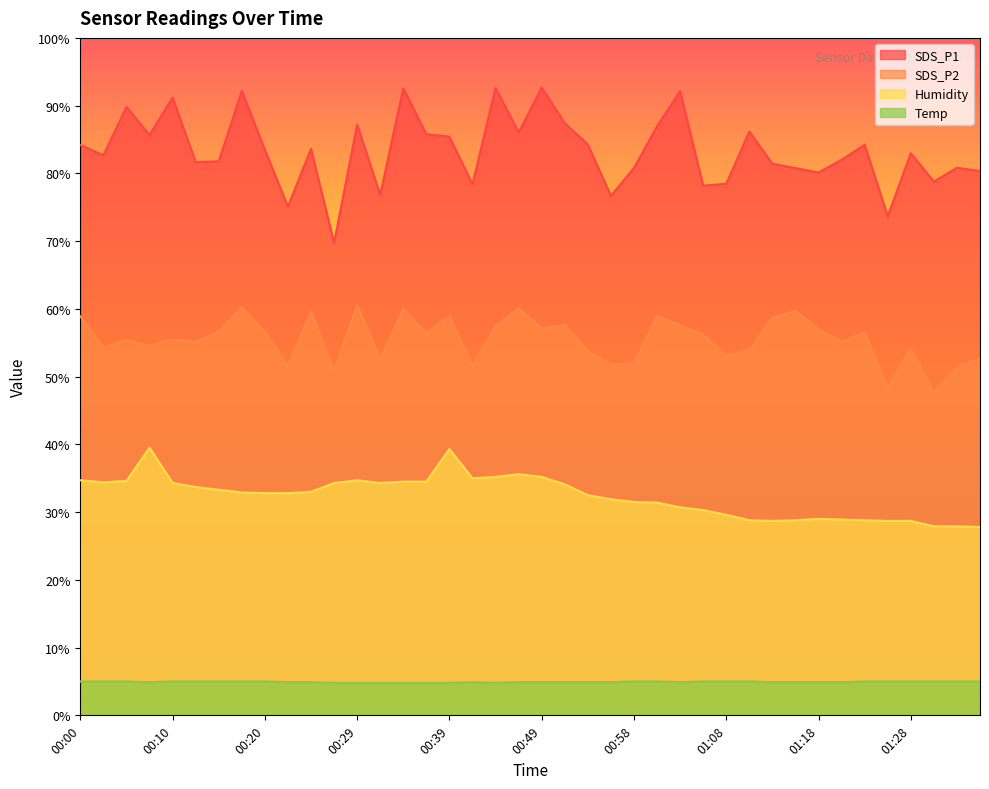

How many interior local valleys does the SDS_P1 series have?

13